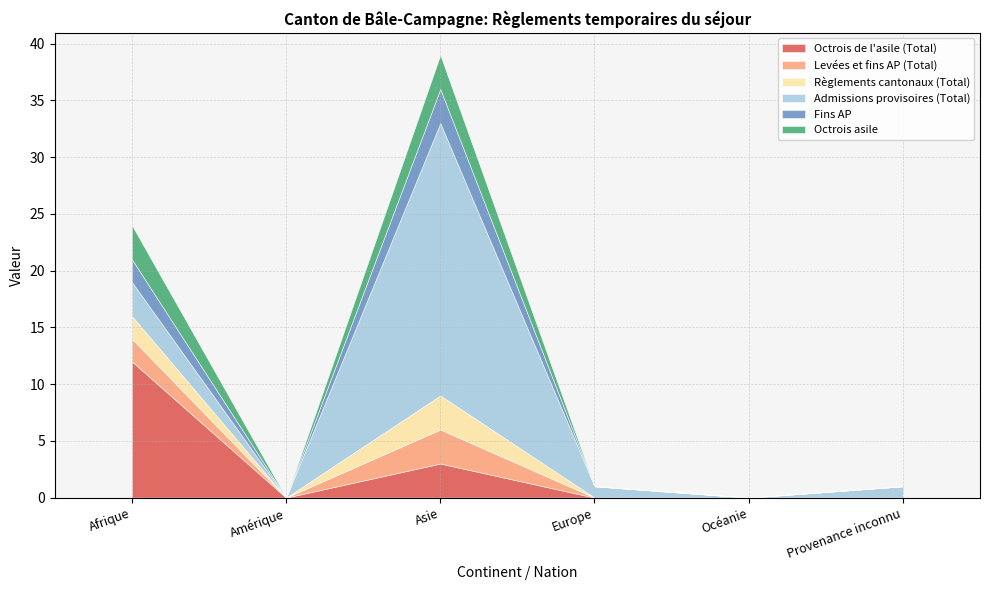

What is the sum of all Fins AP values?

5